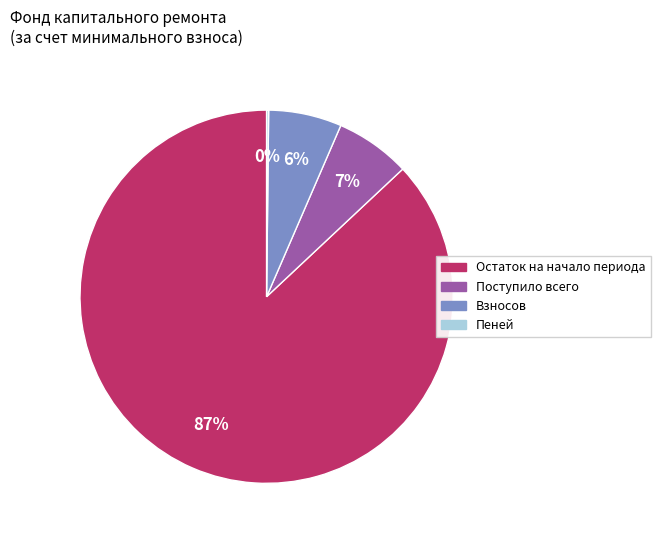

To the nearest percent, what is the difference between the largest and smallest slice percentages?

87%